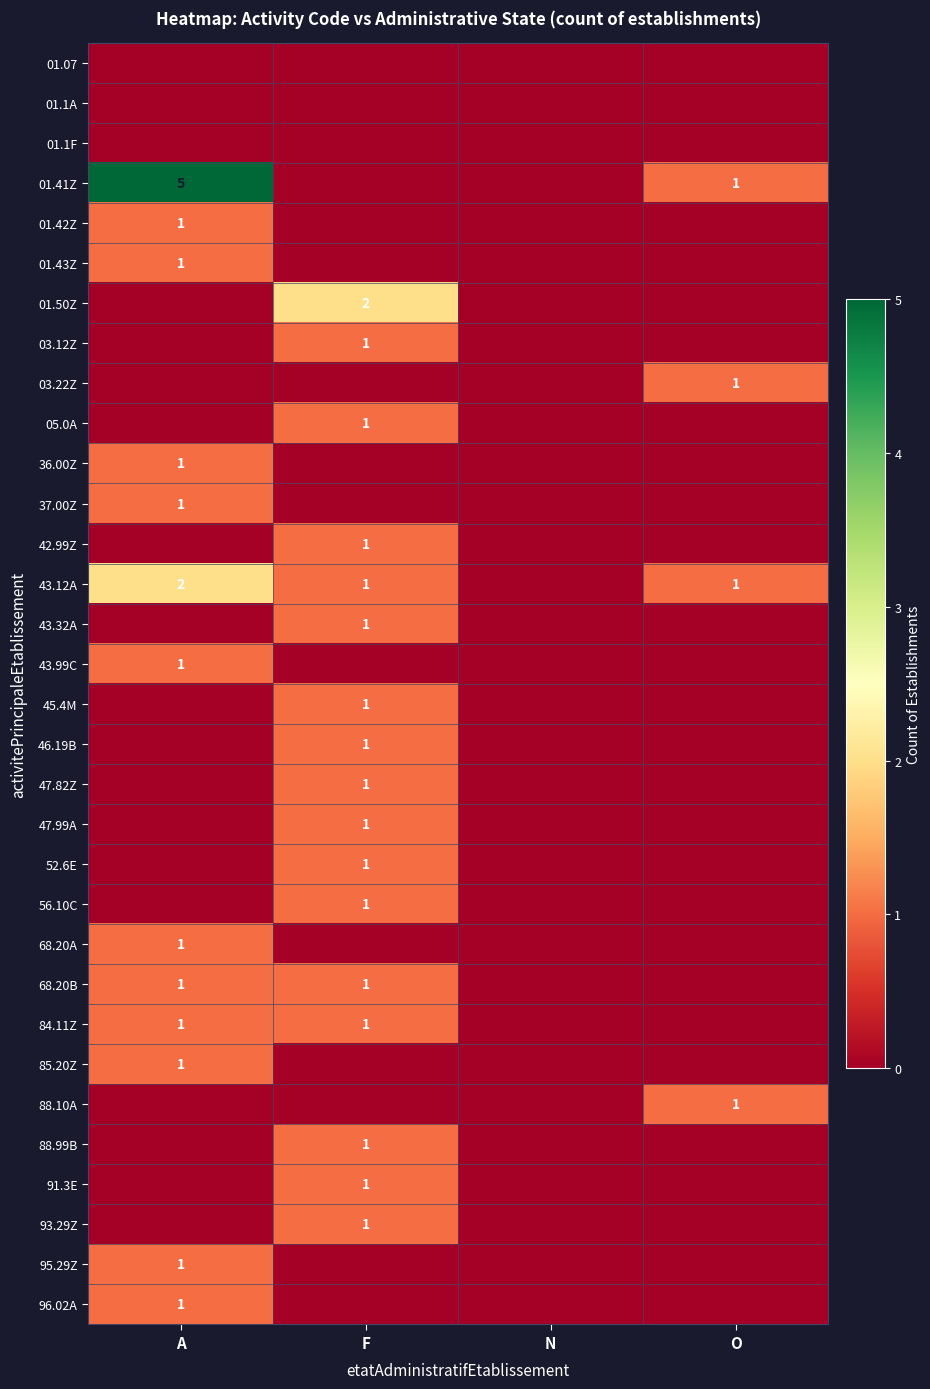

Between A and F, which series saw the biggest shift?

01.41Z